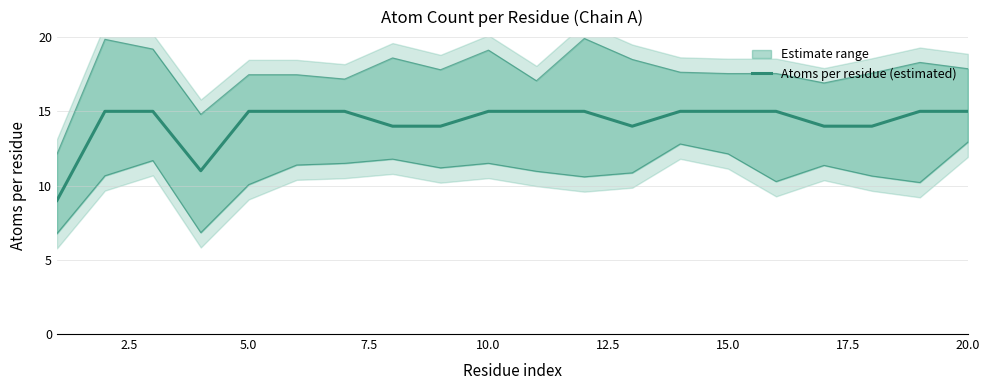

What is the value of the 20th point from the left?

15